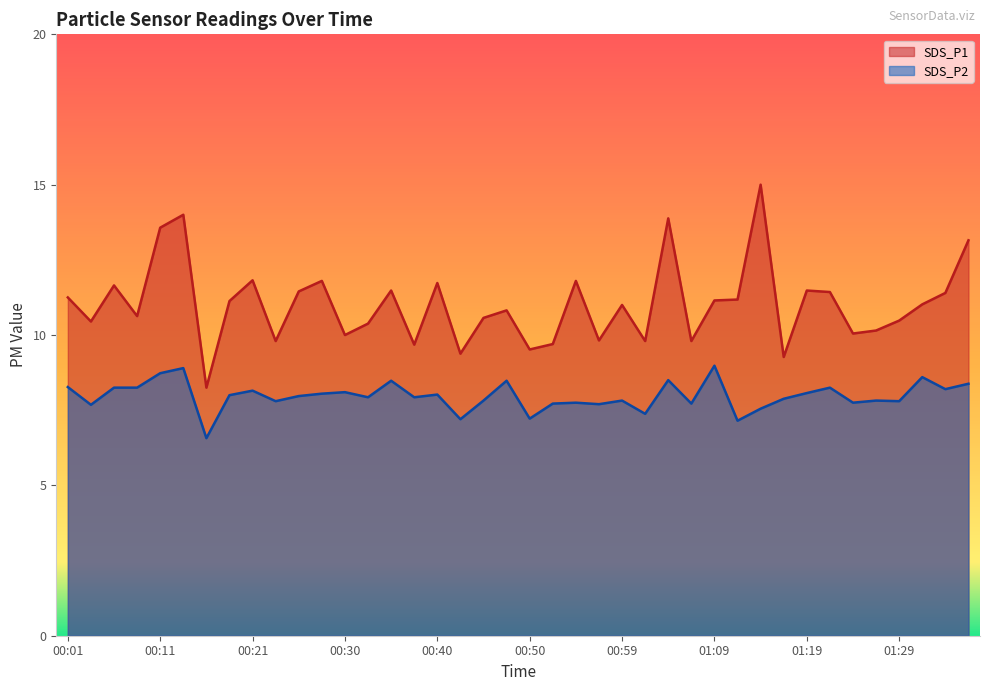

True or false: SDS_P2 and SDS_P1 intersect in this chart.

False